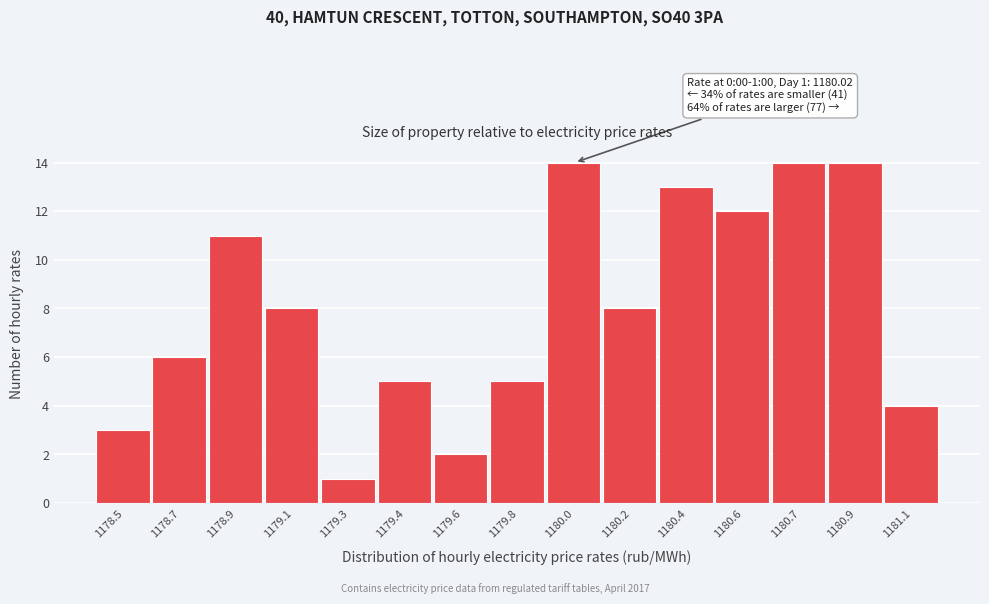

Reading left to right, transcribe all the data shown in this chart.

3	6	11	8	1	5	2	5	14	8	13	12	14	14	4